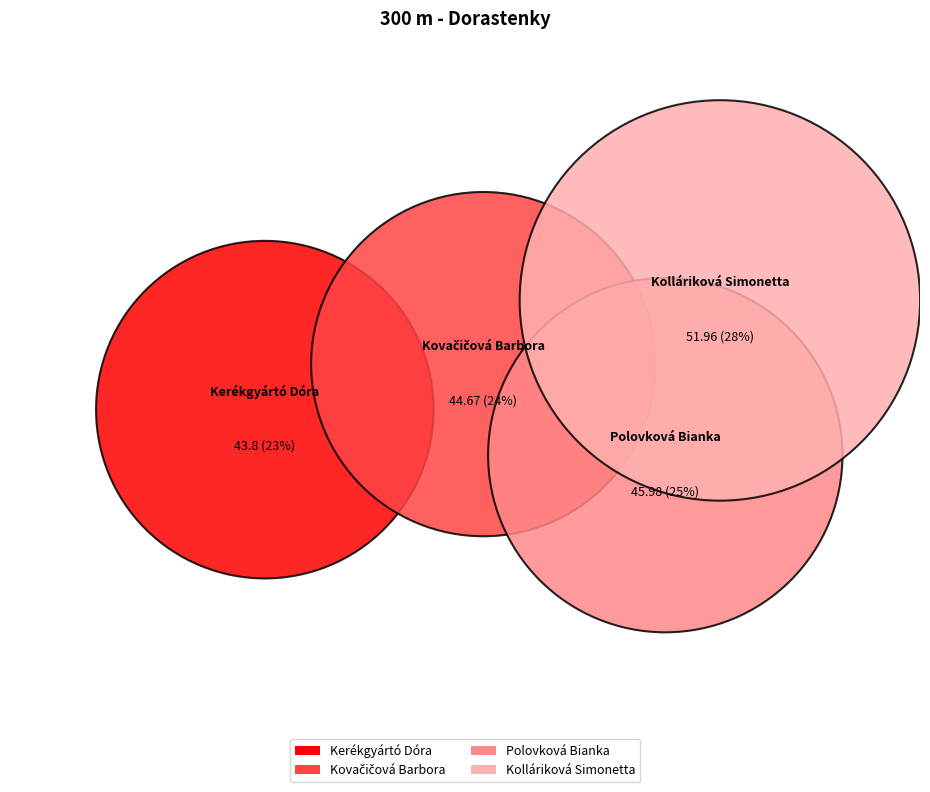

What percentage is the Polovková Bianka slice, to the nearest percent?

25%